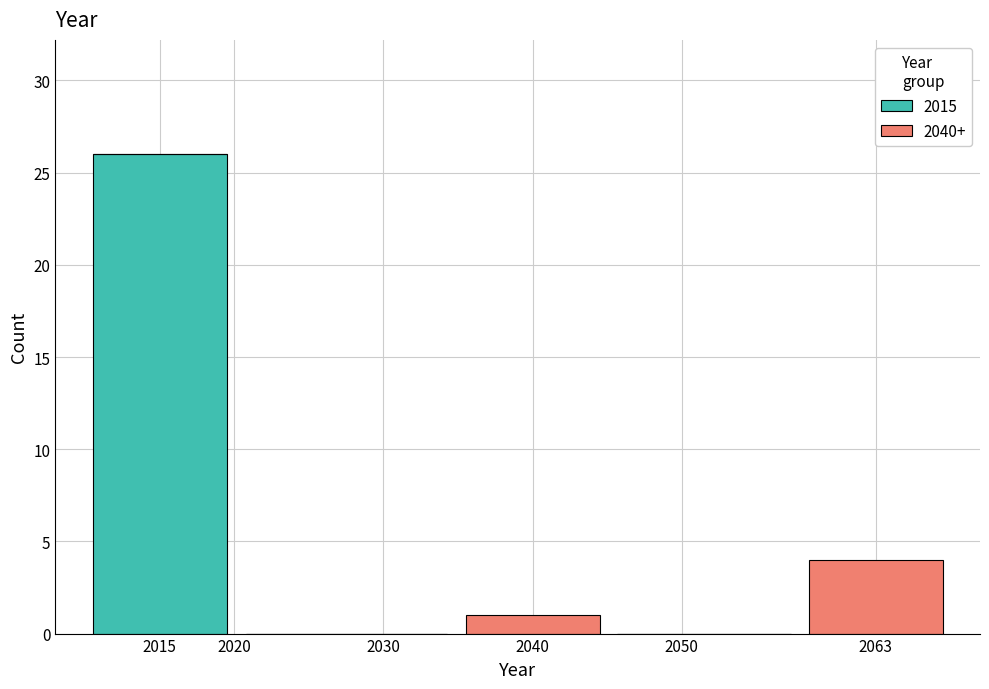

What is the sum of the 2015 values at 2015 and 2050?

26